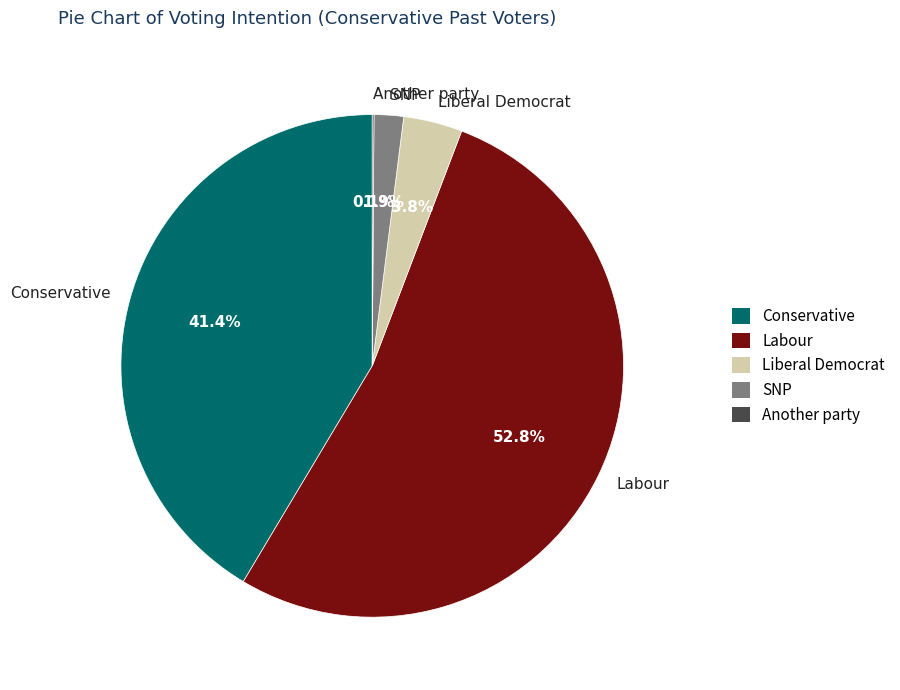

Which slice represents more than half of the pie?

Labour